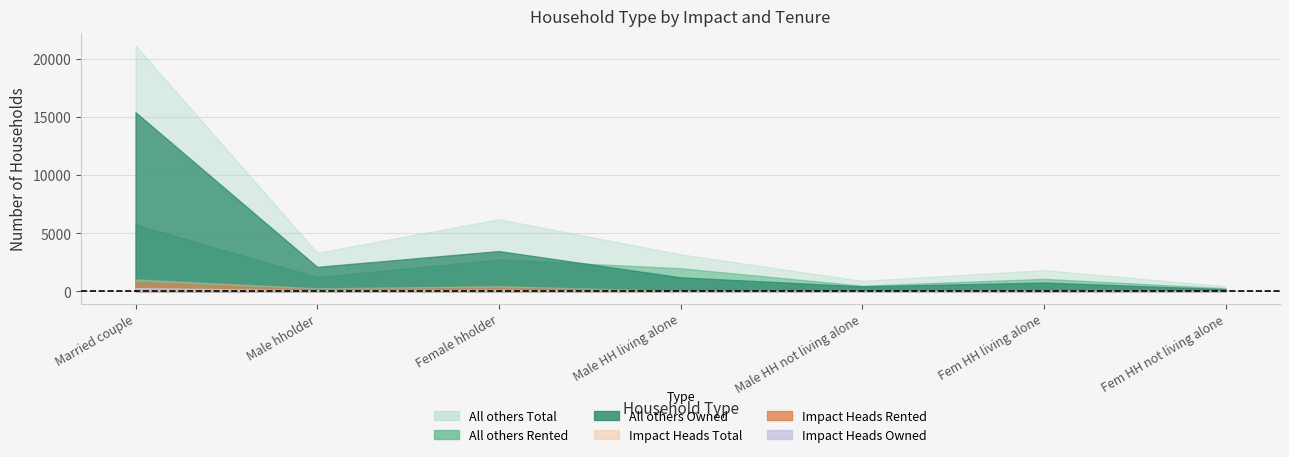

How many series are shown in this chart?

6